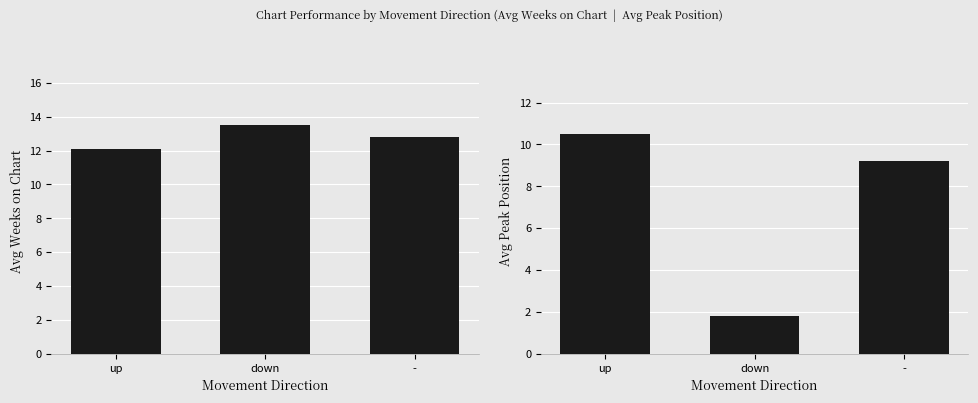

What is the label of the 3rd bar from the right?

up